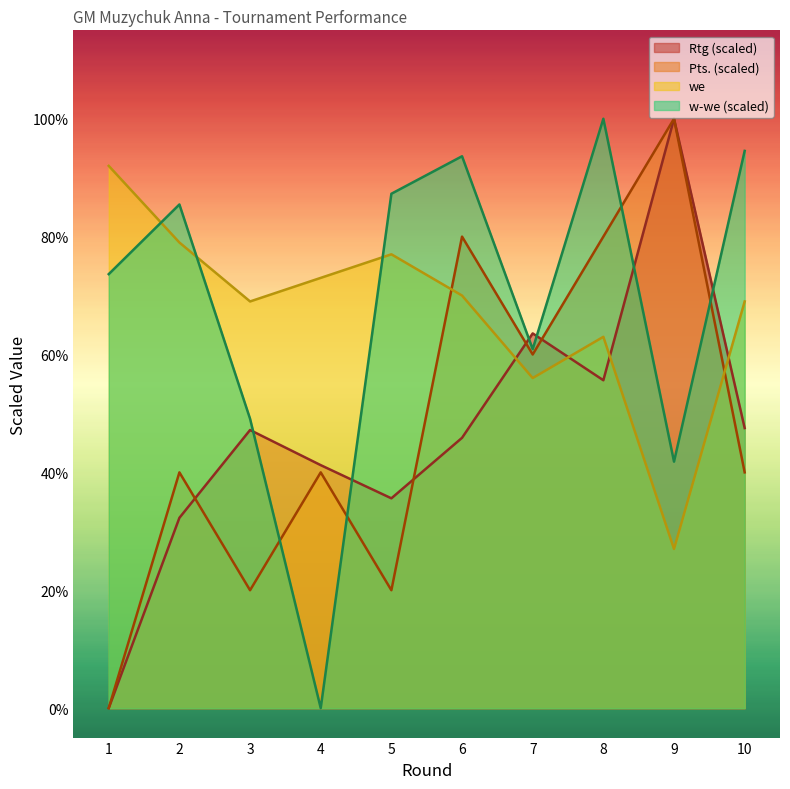

Does the chart have visible grid lines?

No